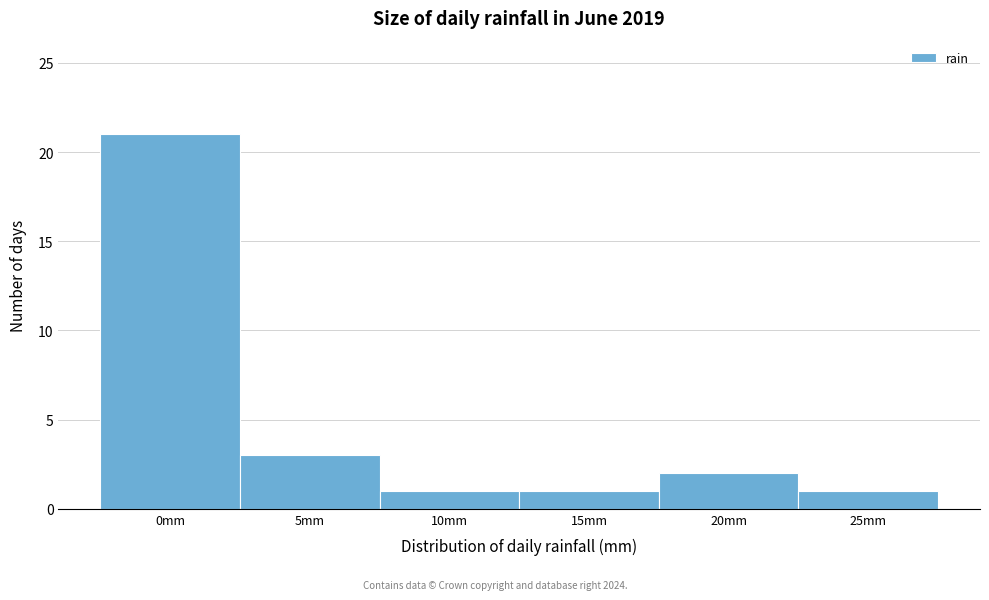

Reading right to left, what are all the values shown in this chart?

1	2	1	1	3	21